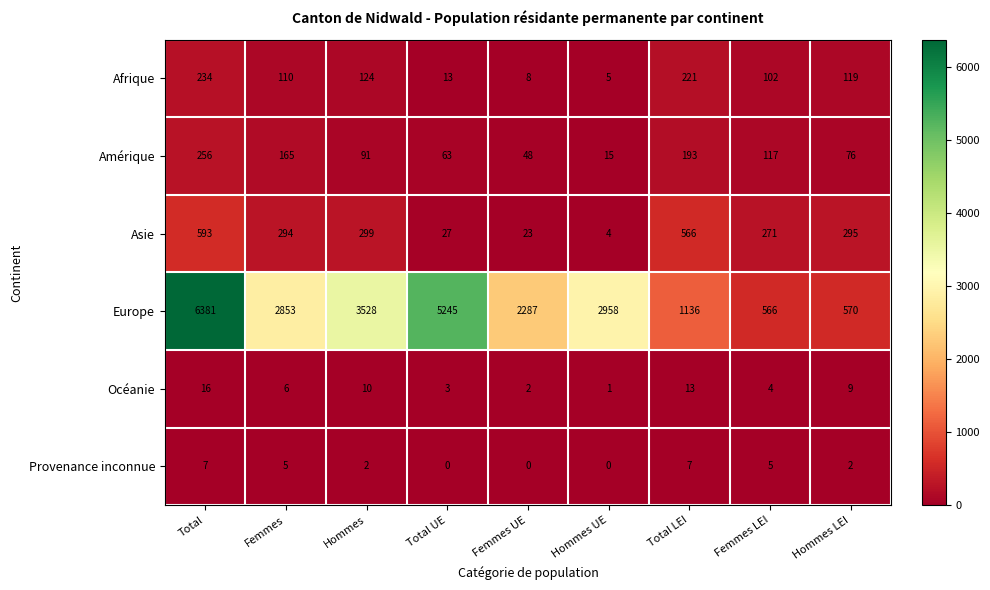

List the series in order of their peak value, lowest first.

Provenance inconnue, Océanie, Afrique, Amérique, Asie, Europe